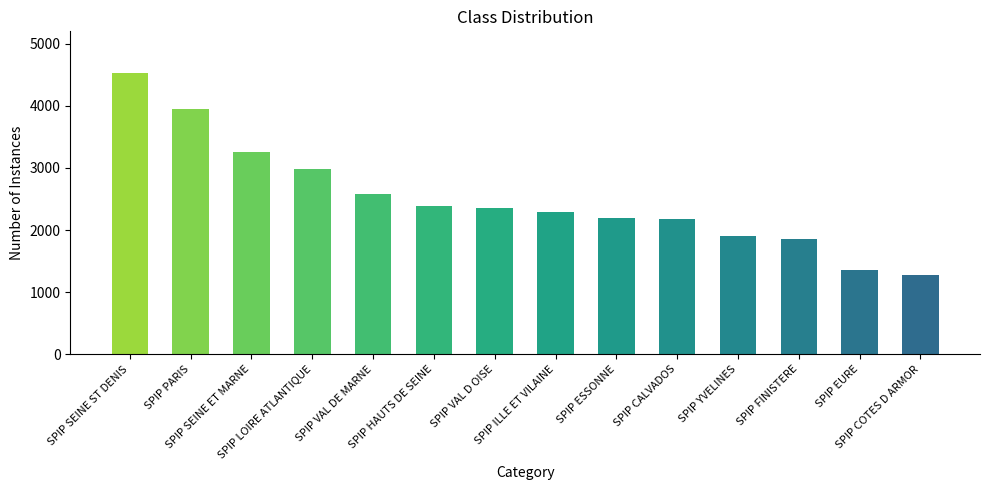

What is the difference between the maximum and minimum values?

3249